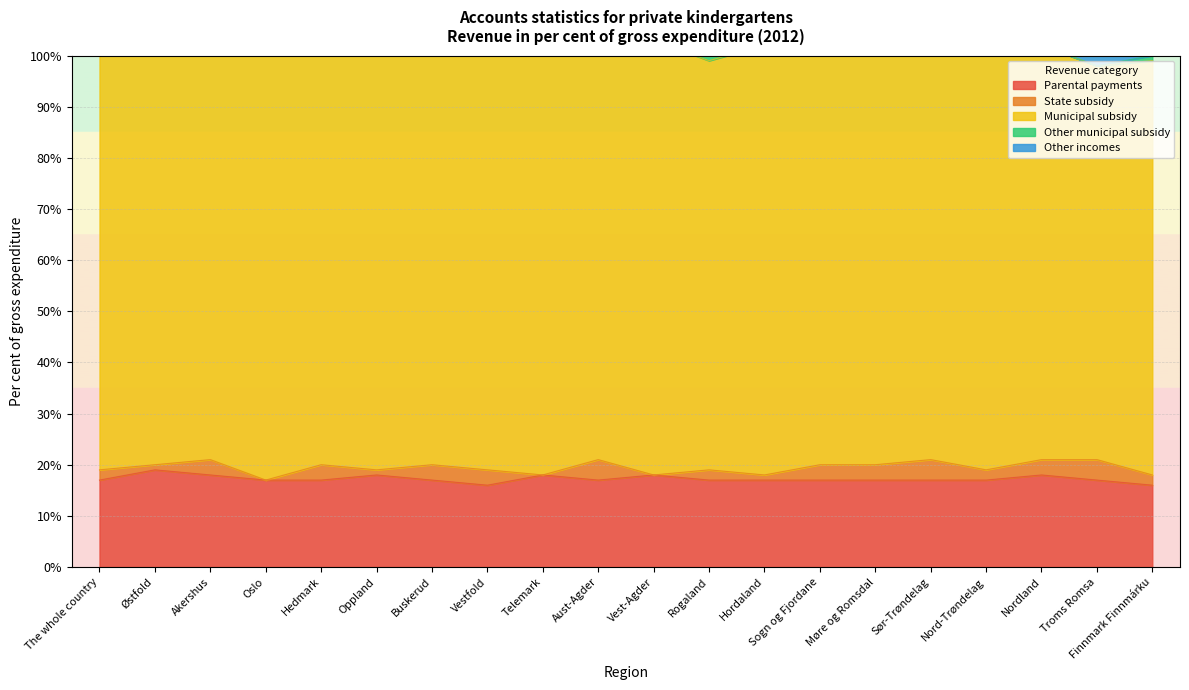

What is the minimum value for Parental payments?

16